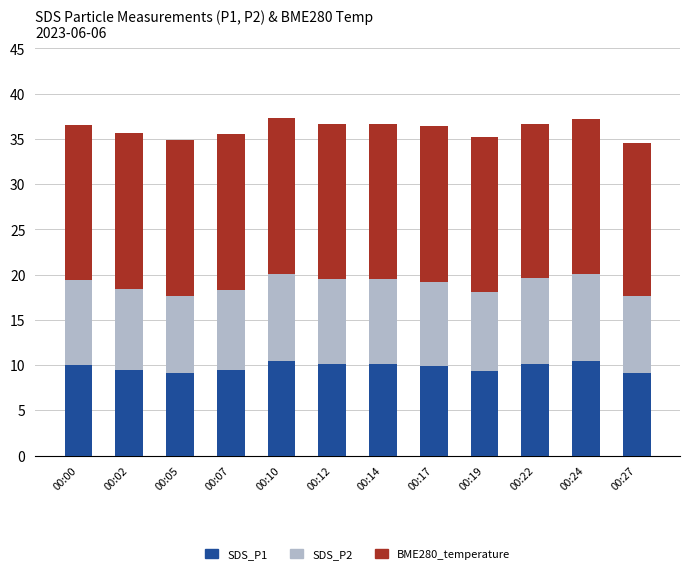

The SDS_P1 series shows 15.0 at 00:07. True or false?

False